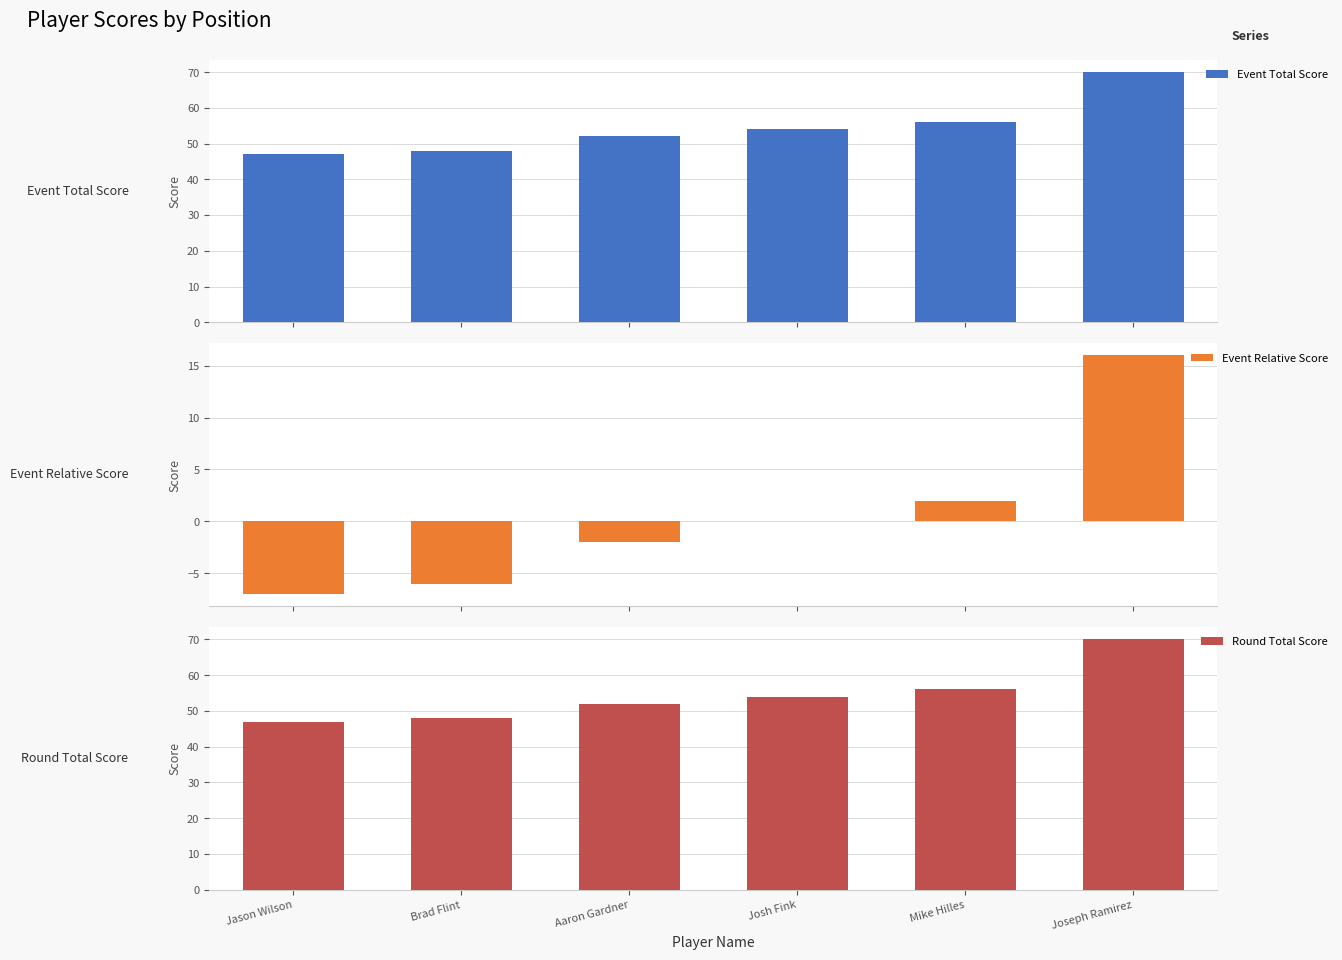

What is the average value of the Event Total Score series?

54